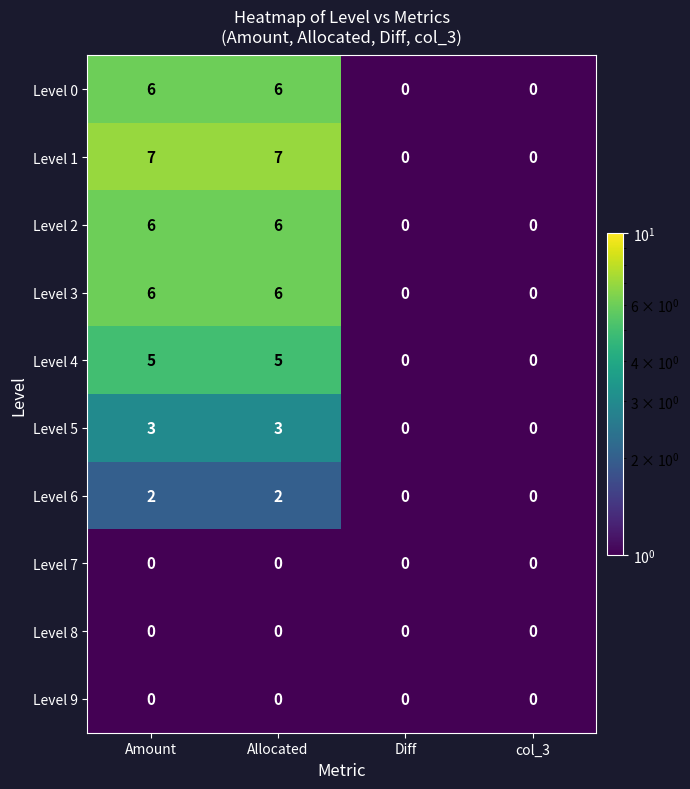

True or false: Level 1 has a value of 4 at col_3.

False